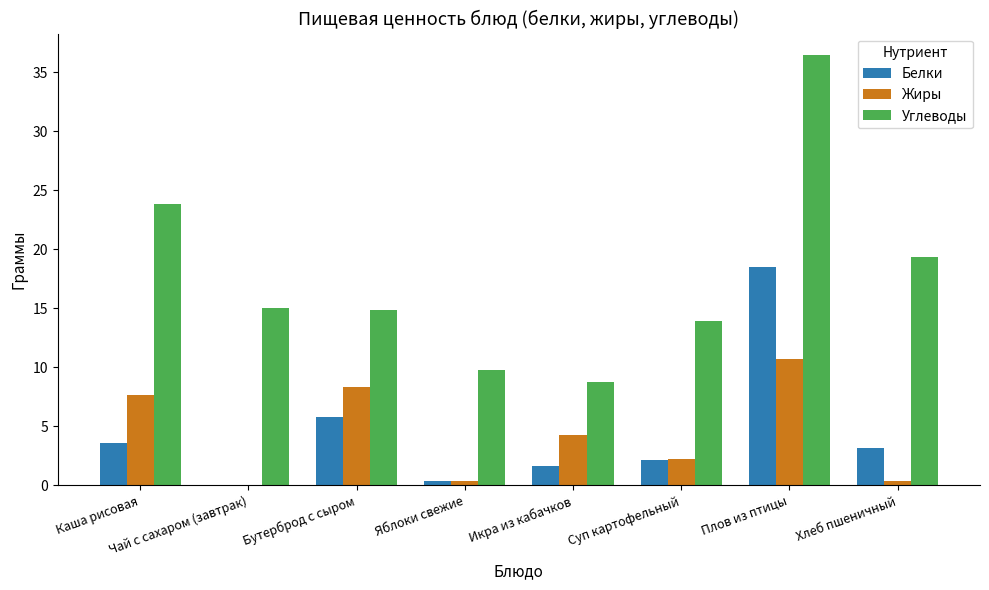

What is the spread (max minus min) of values at Бутерброд с сыром?

9.0